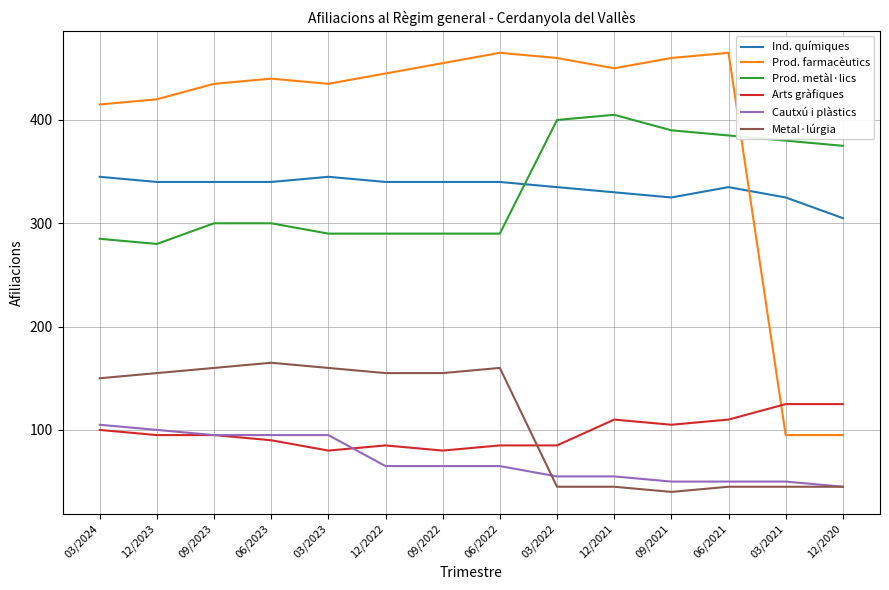

Reading left to right, extract all data points from this chart.

Ind. químiques: 345	340	340	340	345	340	340	340	335	330	325	335	325	305
Prod. farmacèutics: 415	420	435	440	435	445	455	465	460	450	460	465	95	95
Prod. metàl·lics: 285	280	300	300	290	290	290	290	400	405	390	385	380	375
Arts gràfiques: 100	95	95	90	80	85	80	85	85	110	105	110	125	125
Cautxú i plàstics: 105	100	95	95	95	65	65	65	55	55	50	50	50	45
Metal·lúrgia: 150	155	160	165	160	155	155	160	45	45	40	45	45	45